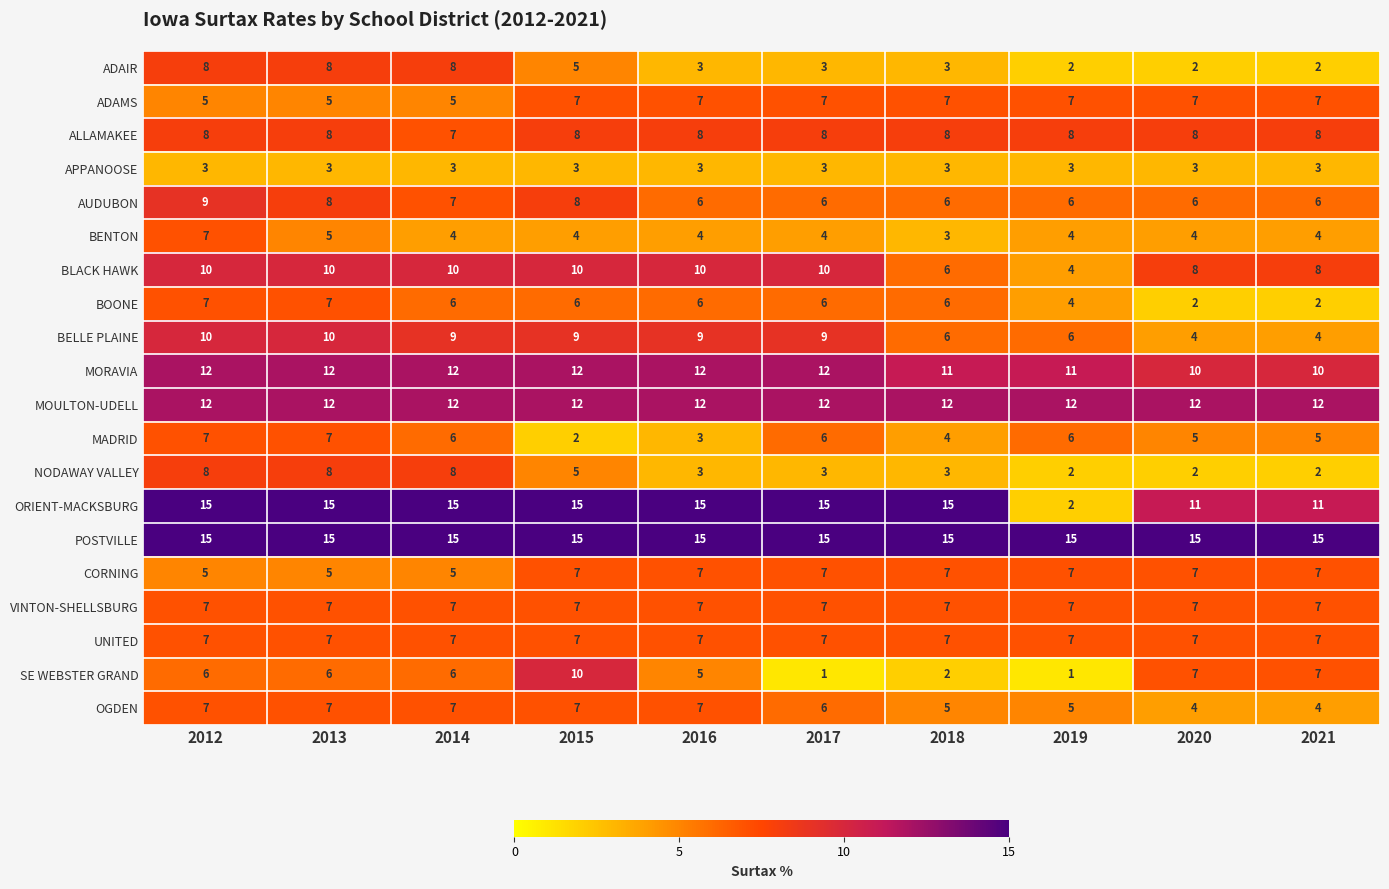

Is it true that BELLE PLAINE equals 3 at 2013?

False